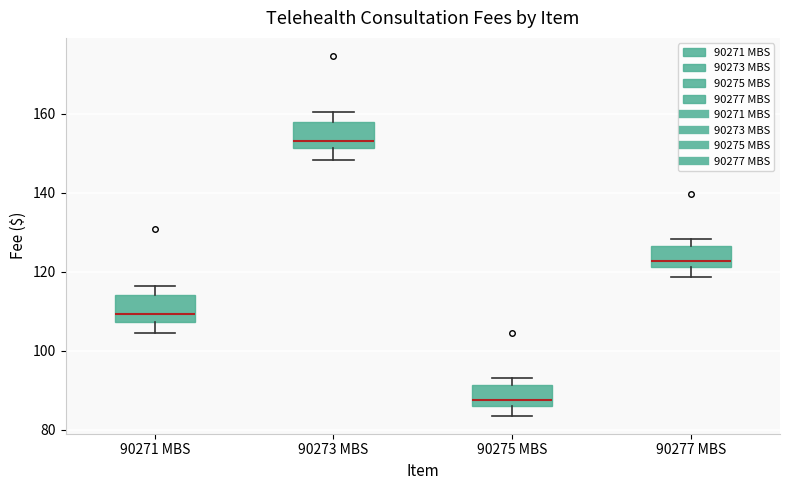

Reading left to right, transcribe this box plot: for each box, give where its median line is, the range the box spans, and where its two whiskers end, as read against the y-axis. The values are not printed on the chart, so give them approximately, as read against the axis.

90271 MBS: median 110, box 108 to 114, whiskers 104 to 116
90273 MBS: median 154, box 152 to 158, whiskers 148 to 160
90275 MBS: median 88, box 86 to 92, whiskers 84 to 94
90277 MBS: median 122 (just above the box's lower edge), box 122 to 126, whiskers 118 to 128